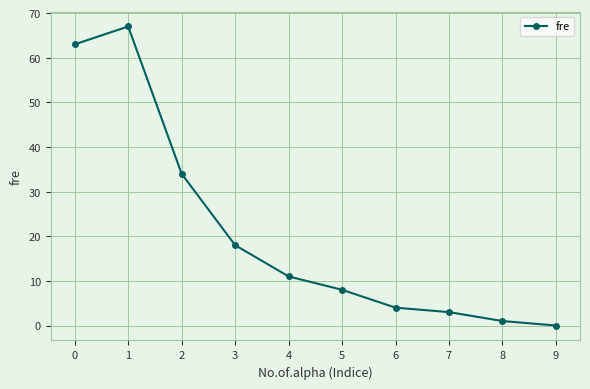

How many values are below 11?

5